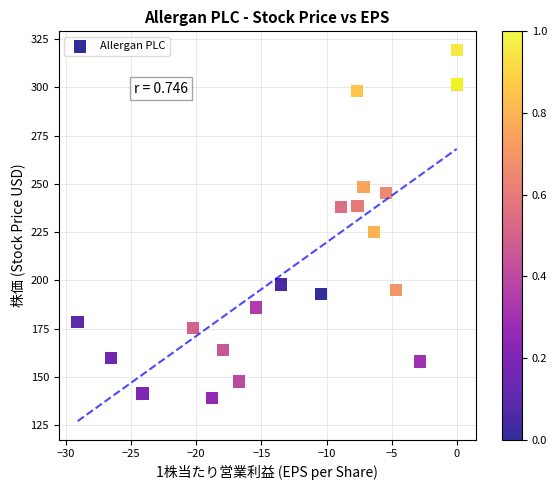

What Y value in the scatter plot is closest to 229?

225.0